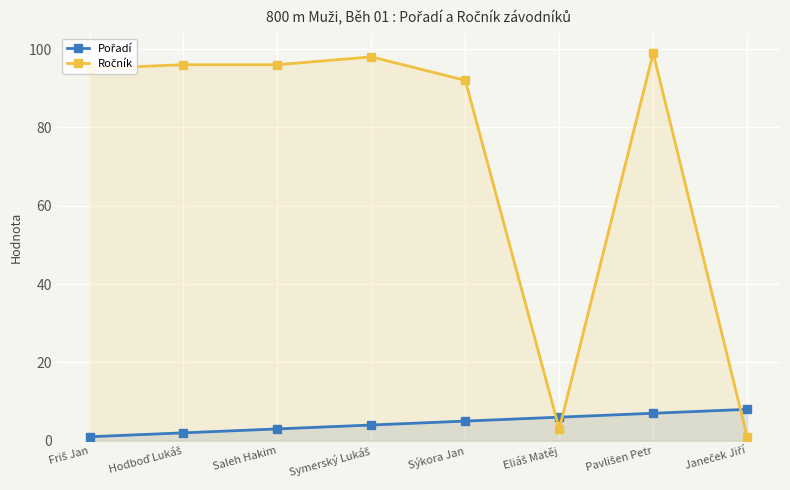

The value of Ročník at Hodboď Lukáš is 96. True or false?

True